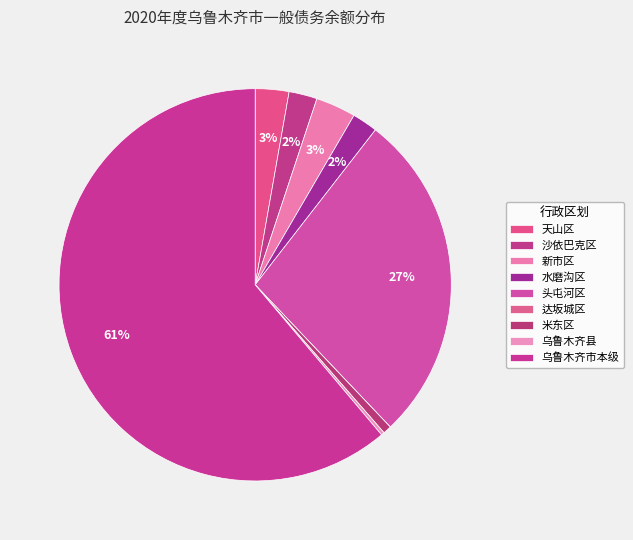

To the nearest percent, what is the combined percentage of 米东区 and 头屯河区?

28%